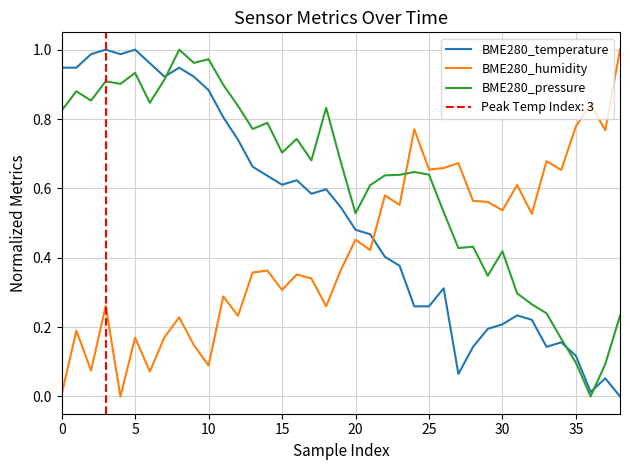

True or false: BME280_humidity and BME280_pressure intersect in this chart.

True